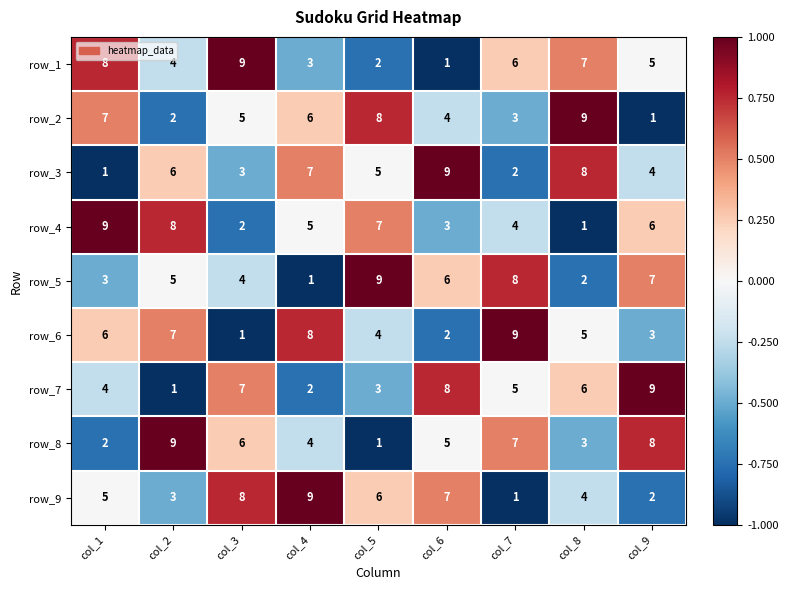

Rank the categories by row_7 value from highest to lowest.

col_9, col_6, col_3, col_8, col_7, col_1, col_5, col_4, col_2